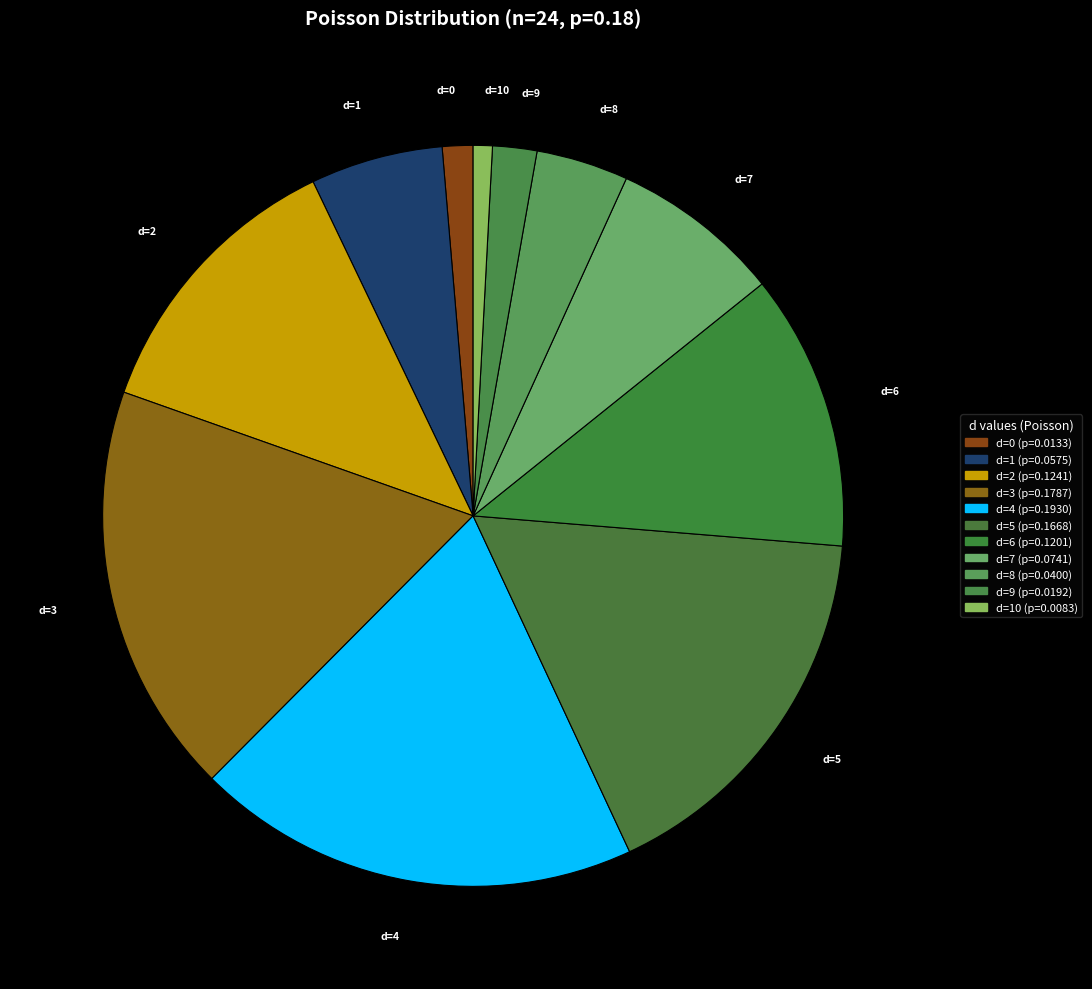

Count the number of slices in the pie.

11